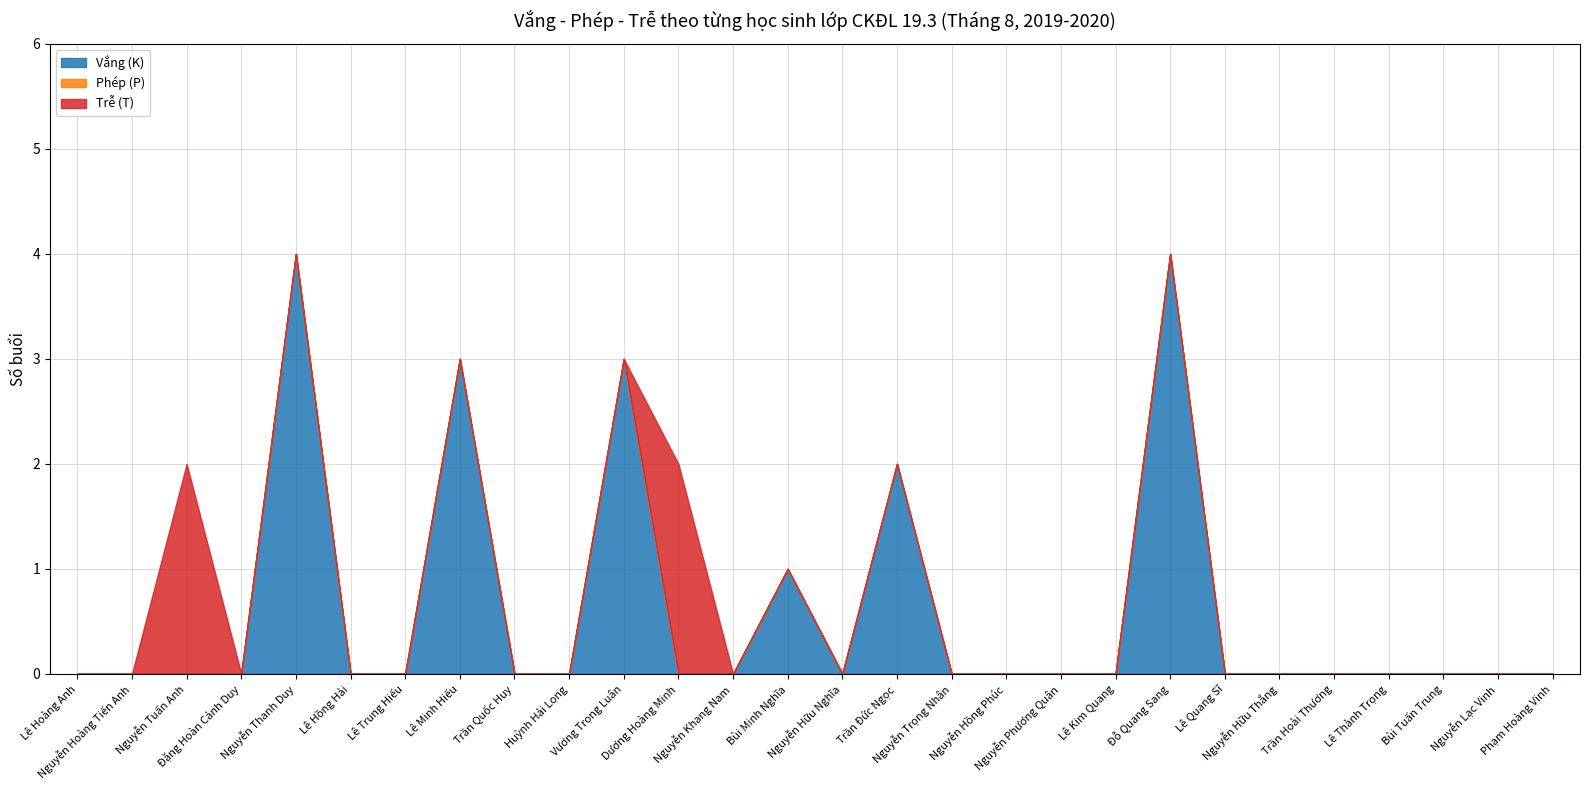

Does the chart display data point markers on the line(s)?

No